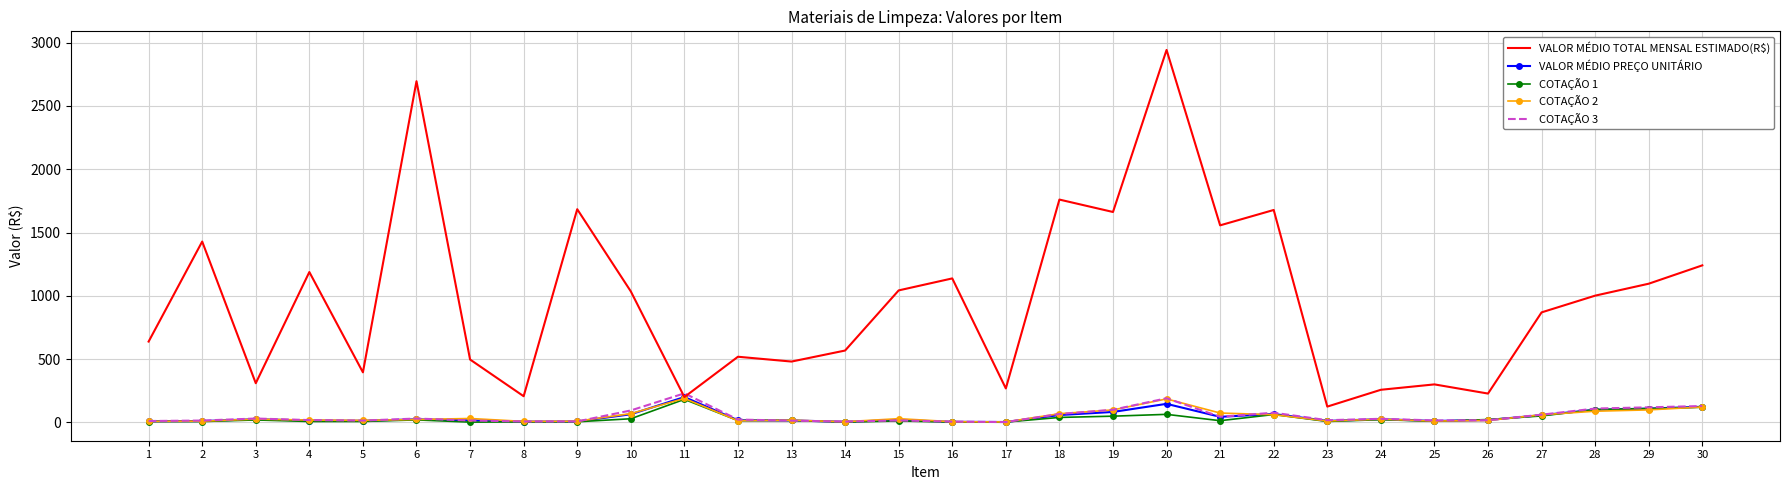

Is the value of COTAÇÃO 2 at 14 greater than the value of COTAÇÃO 1 at 29?

No